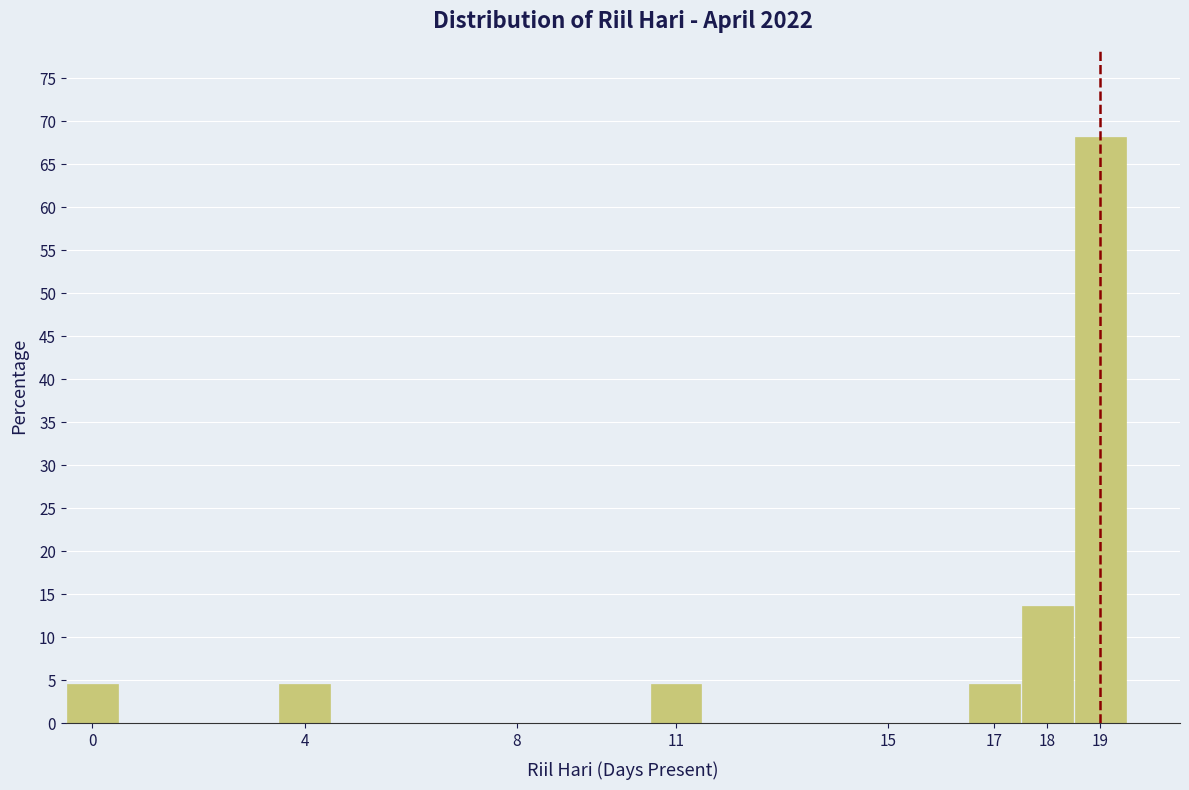

What is the height of the bar covering 16.5 to 17.5 on the x-axis? The values are not printed on the chart, so give them approximately, as read against the axis.

4.5